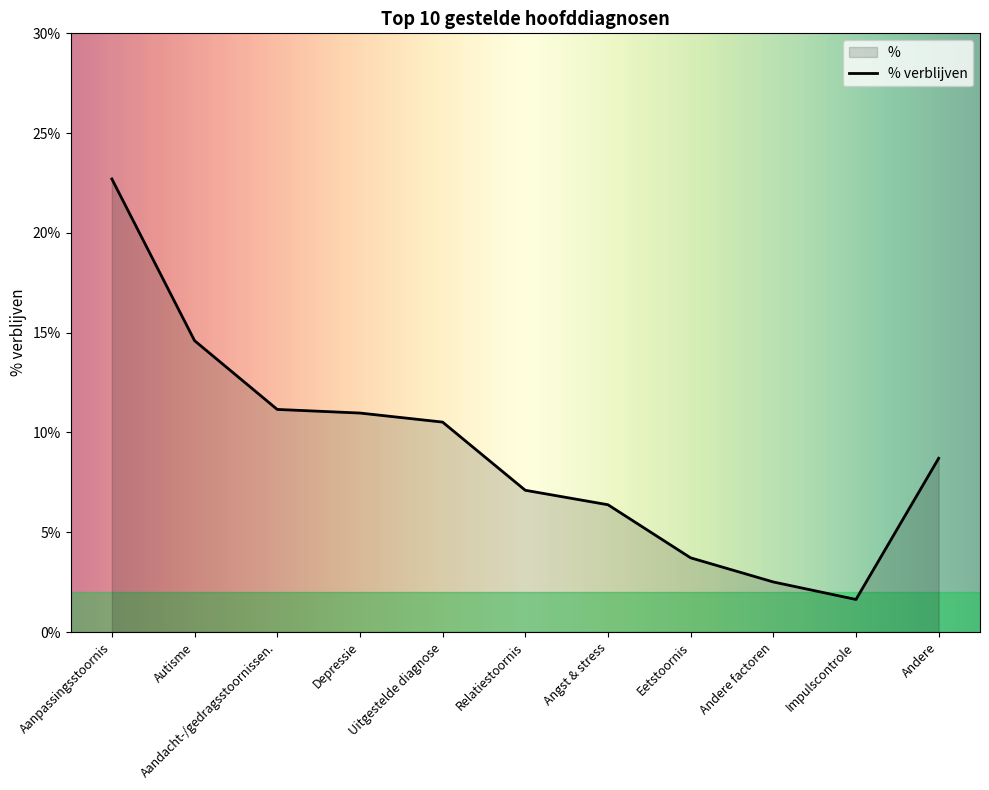

What is the ratio of the value at Autisme to the value at Aandacht-/gedragsstoornissen.?

1.3